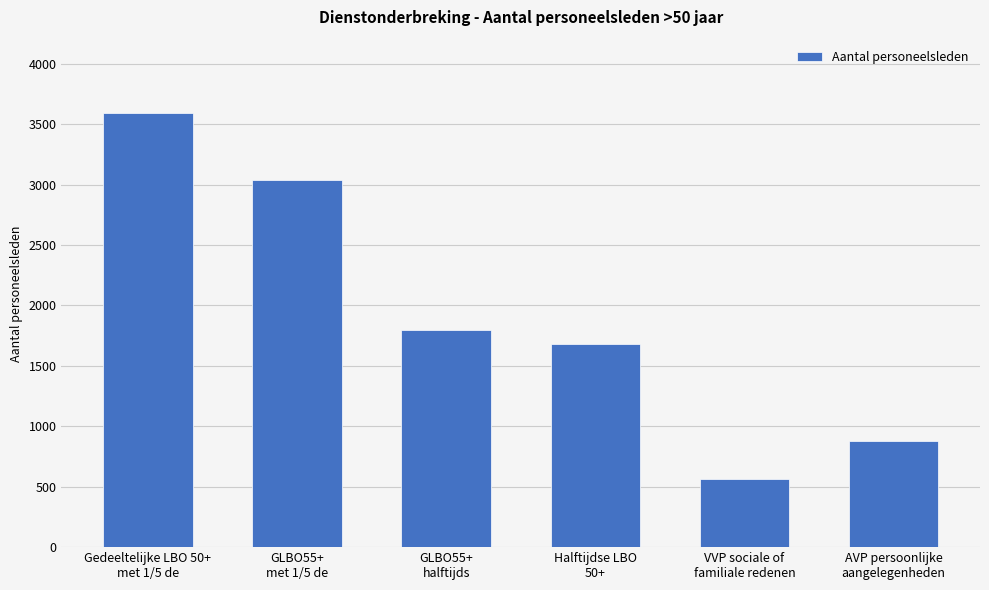

Reading left to right, transcribe all the data shown in this chart.

Gedeeltelijke LBO 50+
met 1/5 de=3590	GLBO55+
met 1/5 de=3035	GLBO55+
halftijds=1794	Halftijdse LBO
50+=1679	VVP sociale of
familiale redenen=567	AVP persoonlijke
aangelegenheden=875